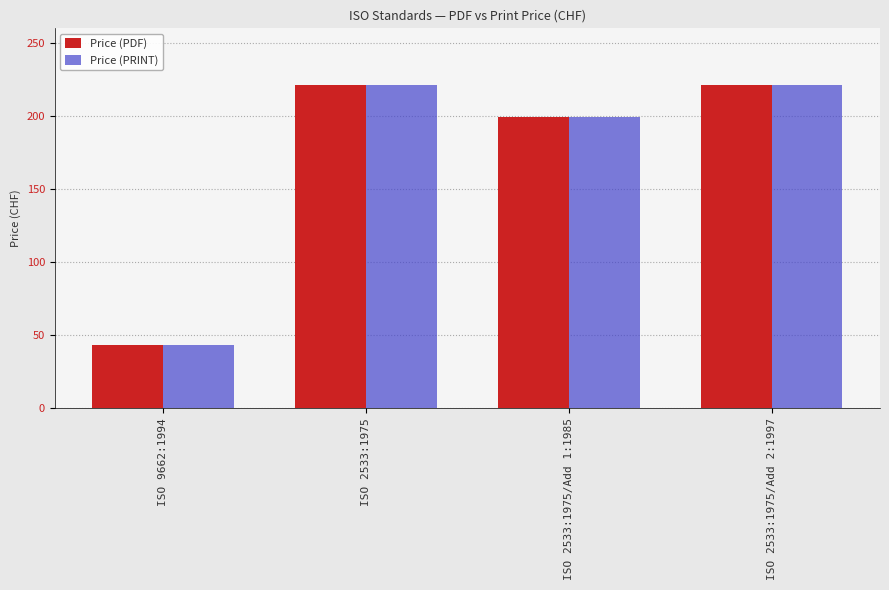

How many Price (PDF) values are between 199 and 221?

3